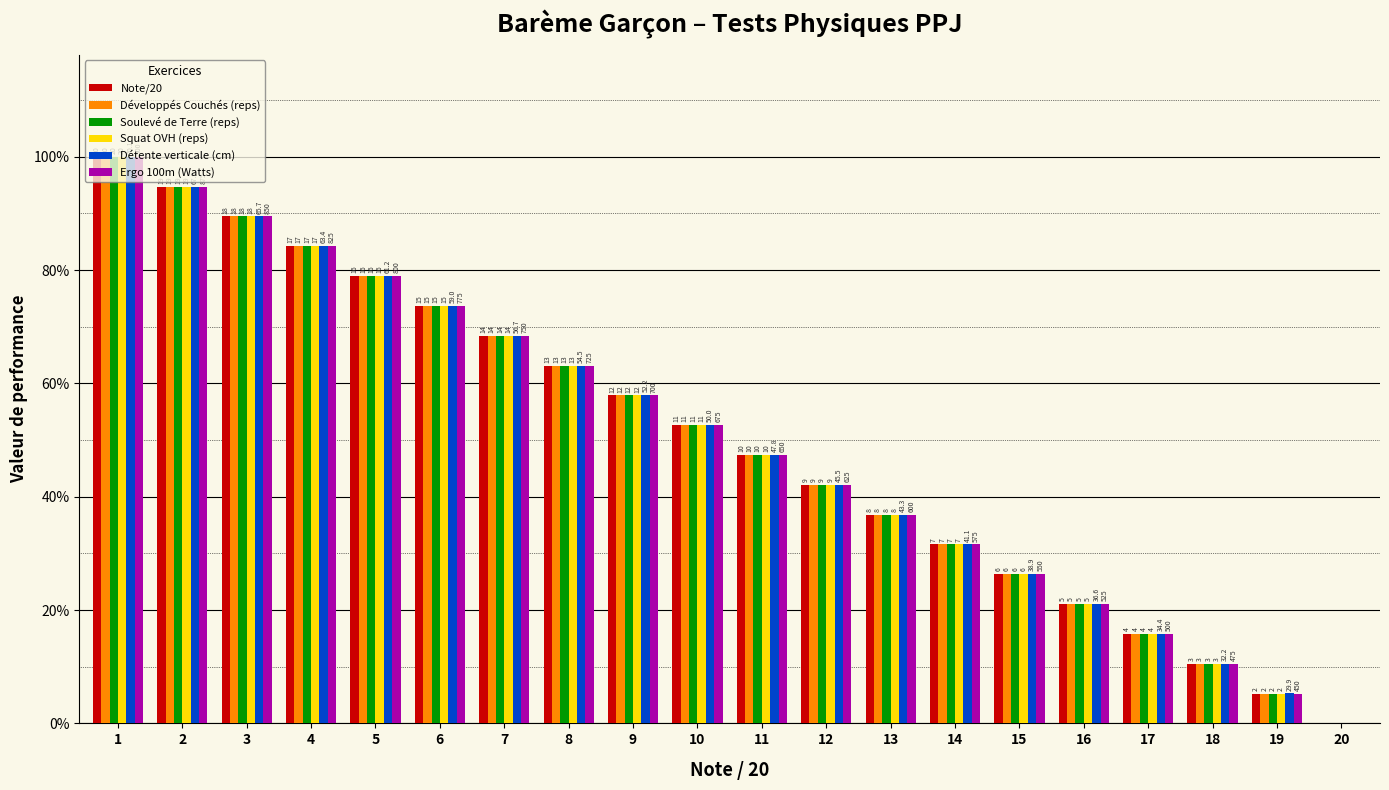

The value of Soulevé de Terre (reps) at 4 is 0.8. True or false?

True